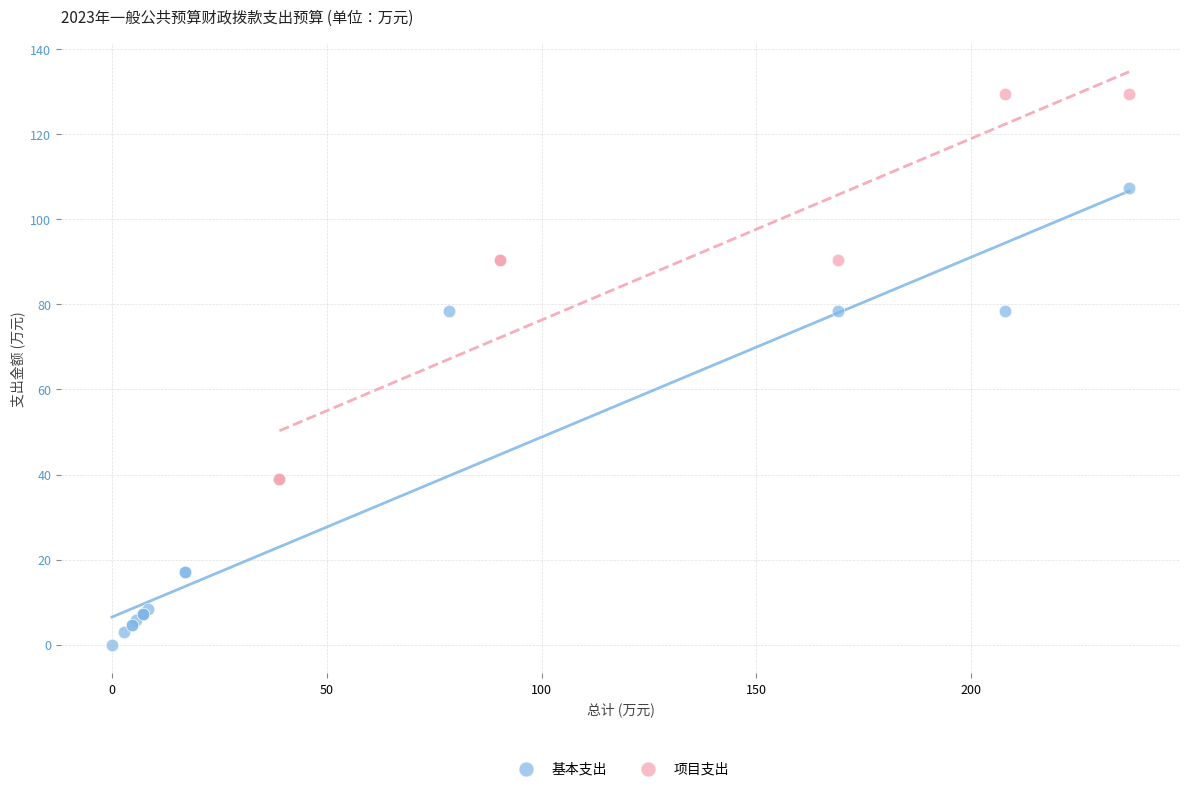

Which series contains the lowest Y value?

基本支出